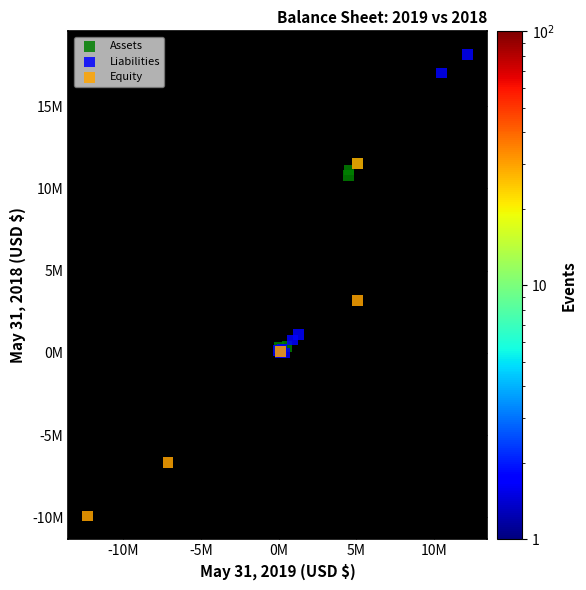

Which series has the largest Y range (max minus min)?

Equity